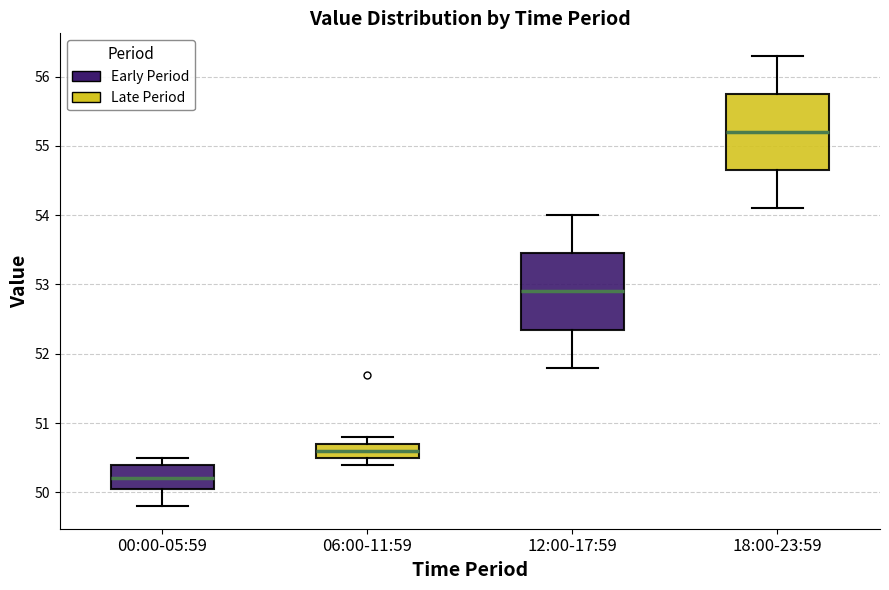

Where is the upper edge of the box for 06:00-11:59 on the y-axis? The values are not printed on the chart, so give them approximately, as read against the axis.

50.7